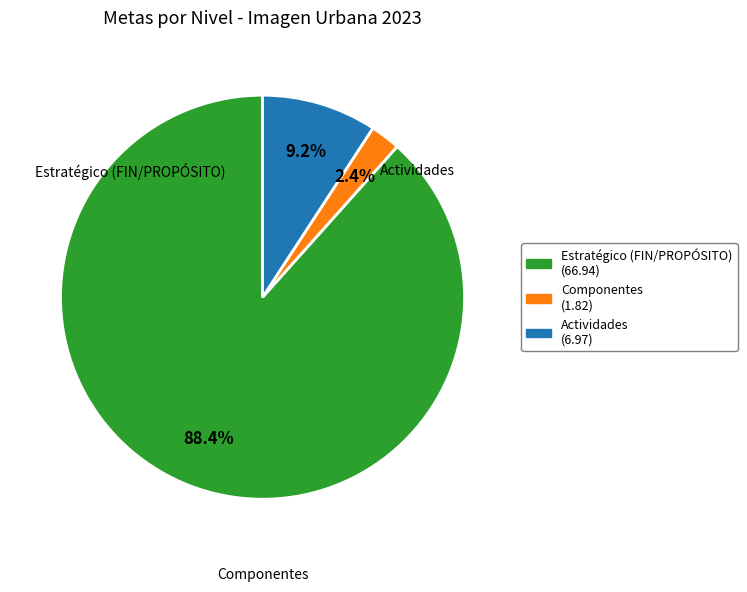

Is there a majority slice in this chart?

Yes